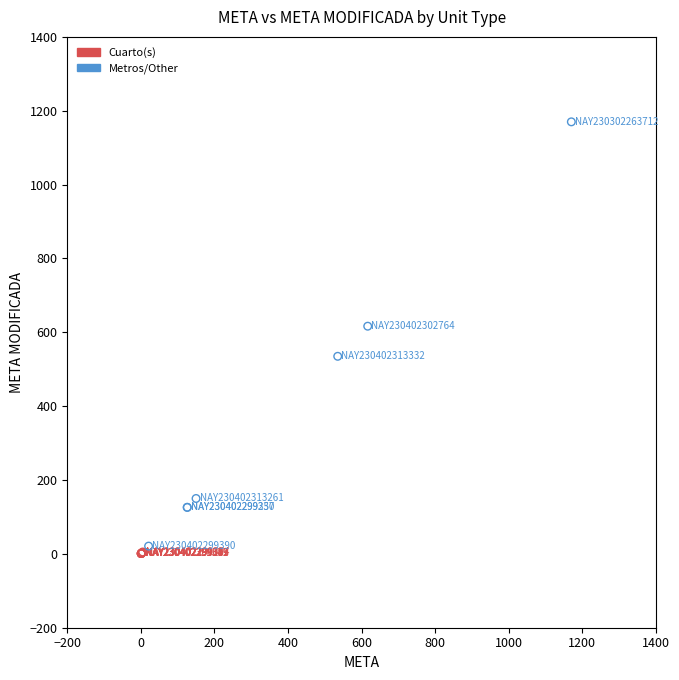

Which series has the largest Y range (max minus min)?

Metros/Other